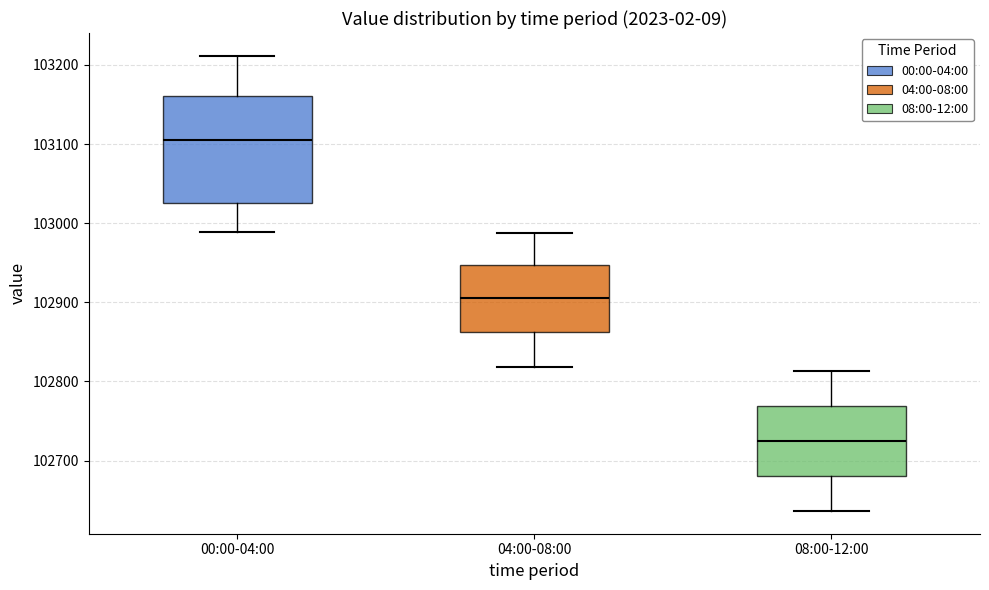

Where is the upper edge of the box for 00:00-04:00 on the y-axis? The values are not printed on the chart, so give them approximately, as read against the axis.

103160